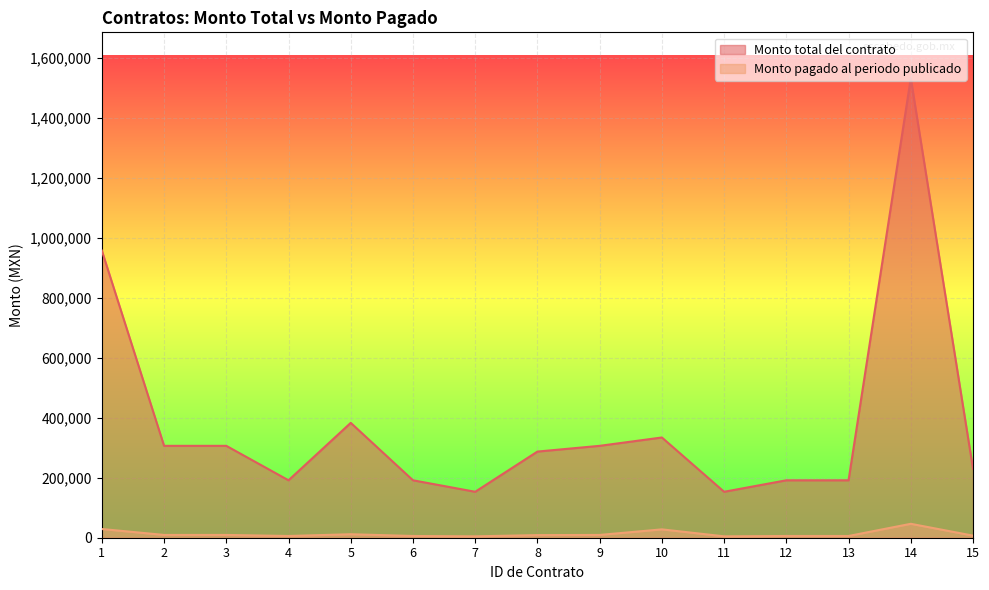

Is the value of Monto total del contrato at 5 greater than the value of Monto pagado al periodo publicado at 13?

Yes